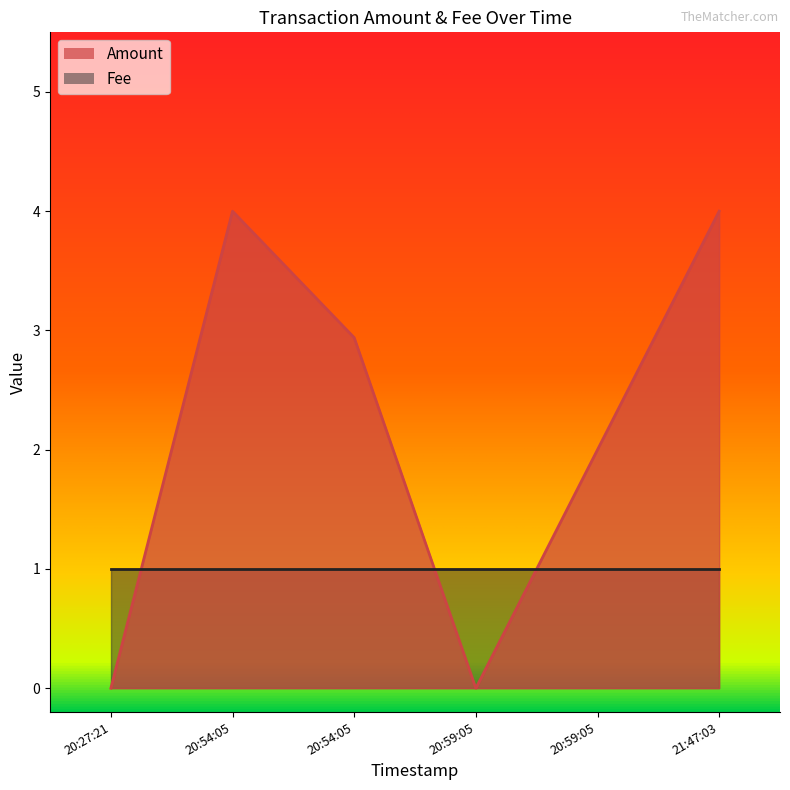

What is the change in value from 20:27:21 to 20:54:05?

+2.9